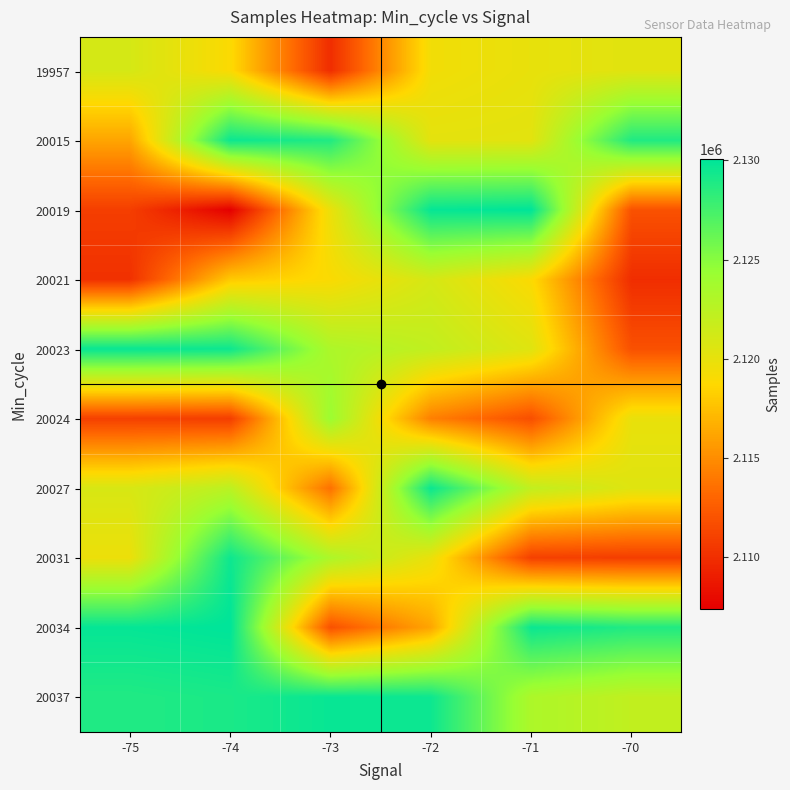

Count the number of categories in the chart.

6